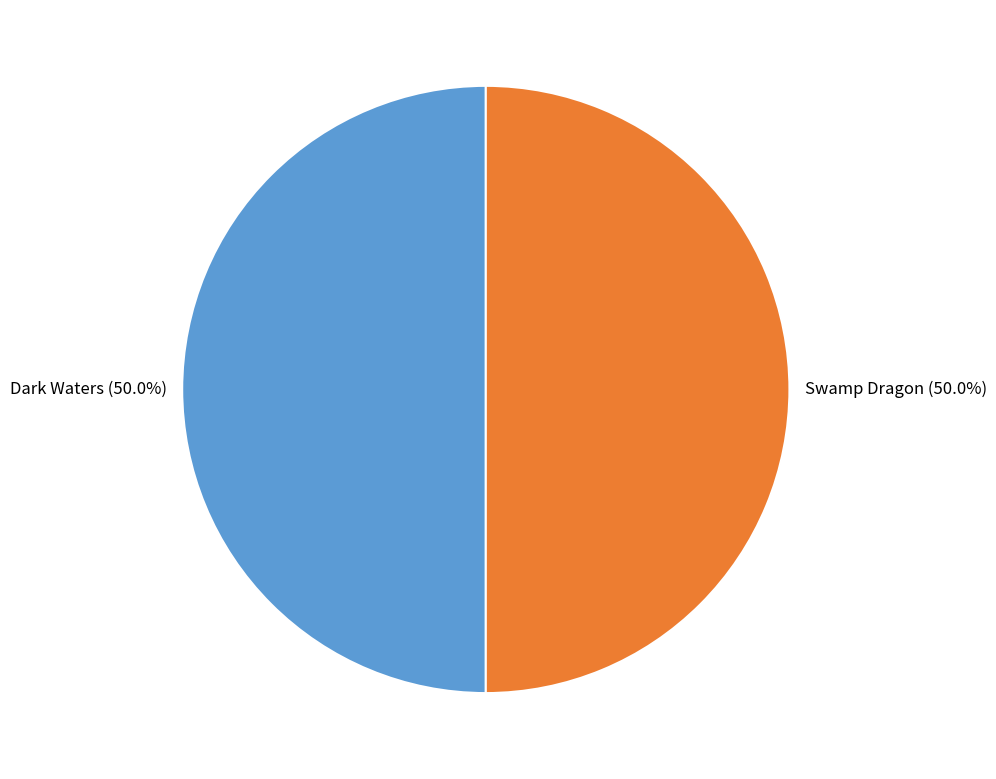

What percentage is the Swamp Dragon slice, to the nearest percent?

50%